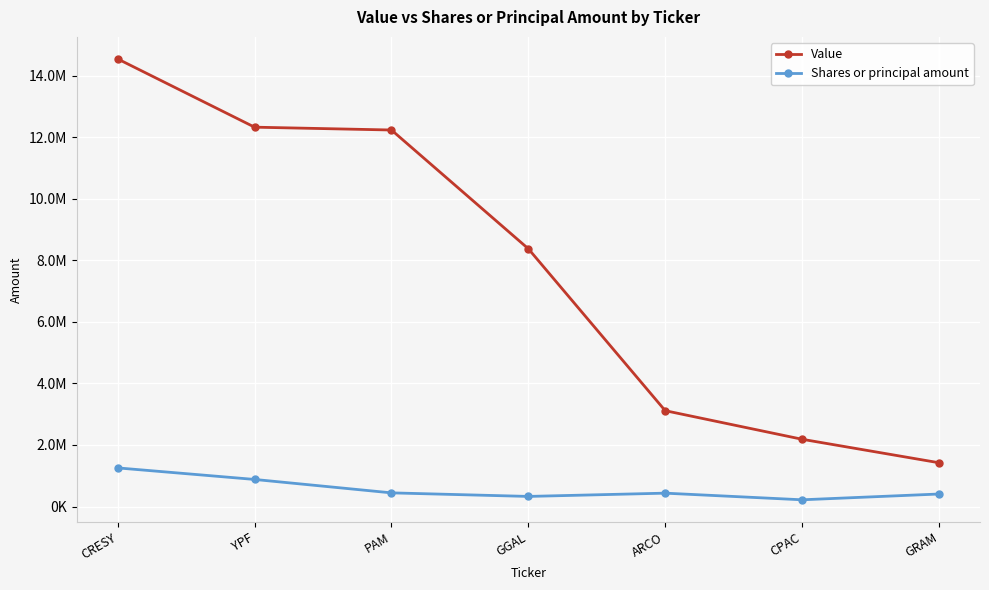

Does the chart have visible grid lines?

Yes